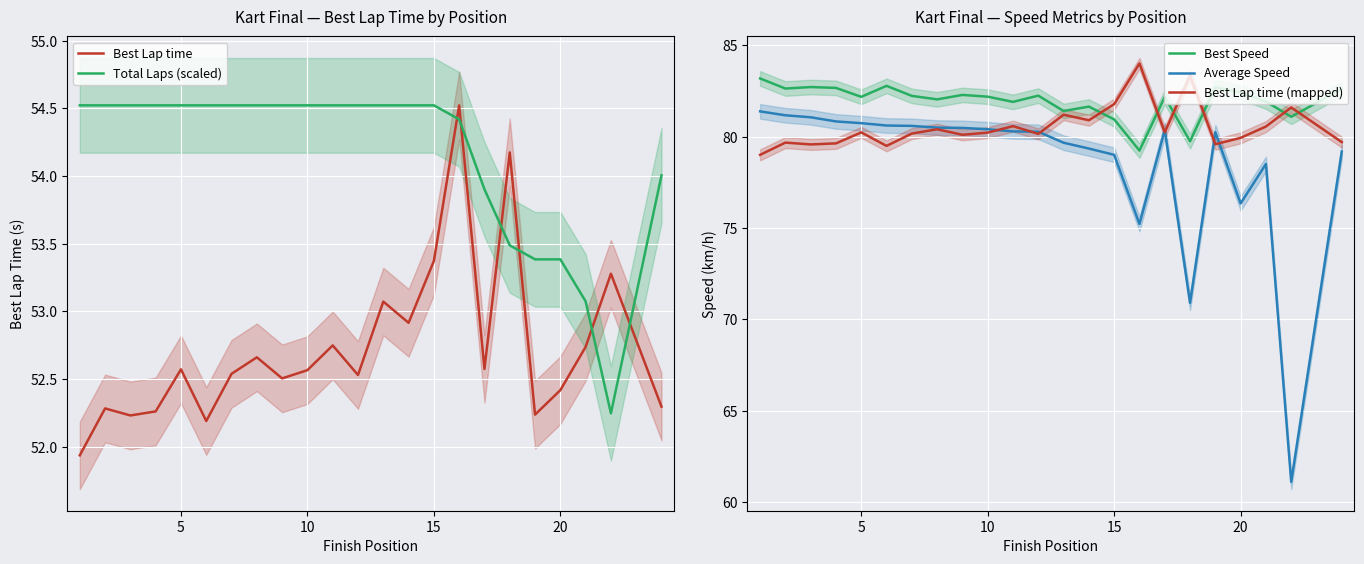

True or false: Best Speed and Average Speed cross at least once.

False